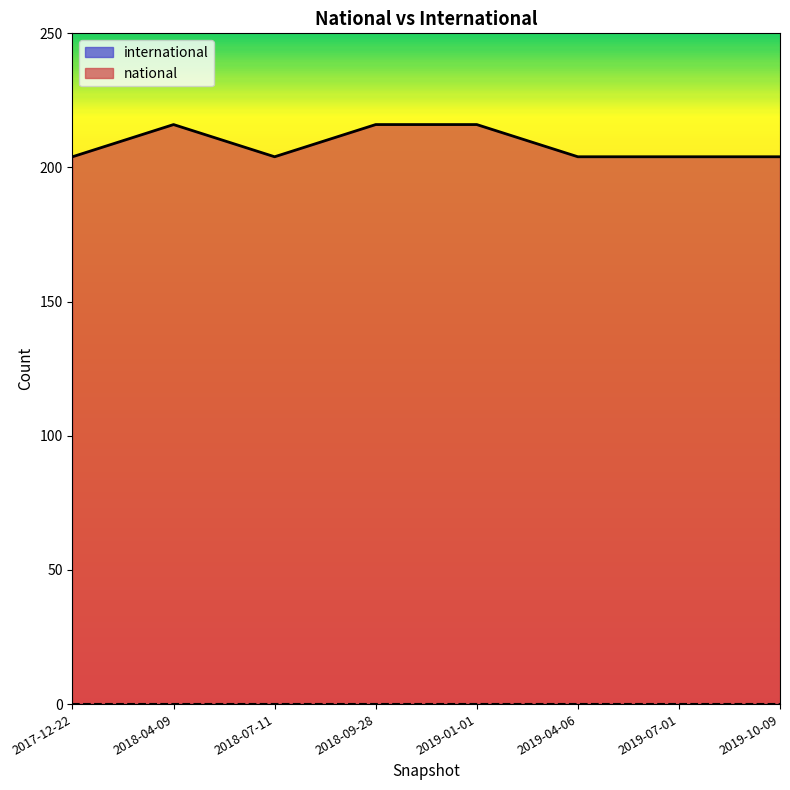

What is the change in value from 2017-12-22 to 2018-09-28?

+12